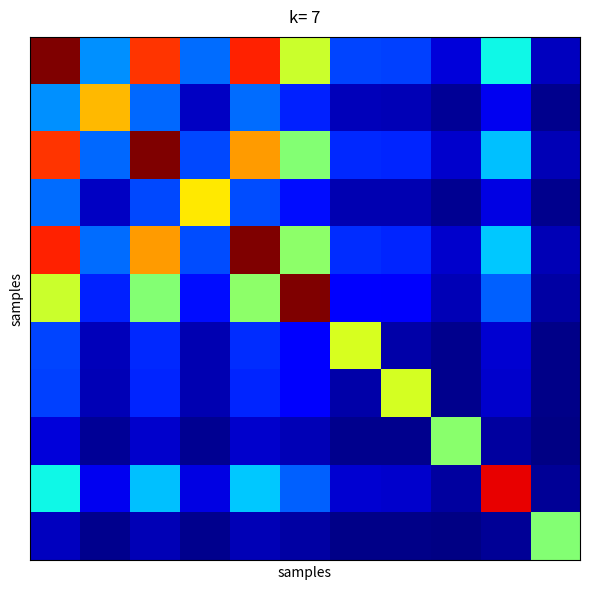

What is the greatest value displayed?

1.0